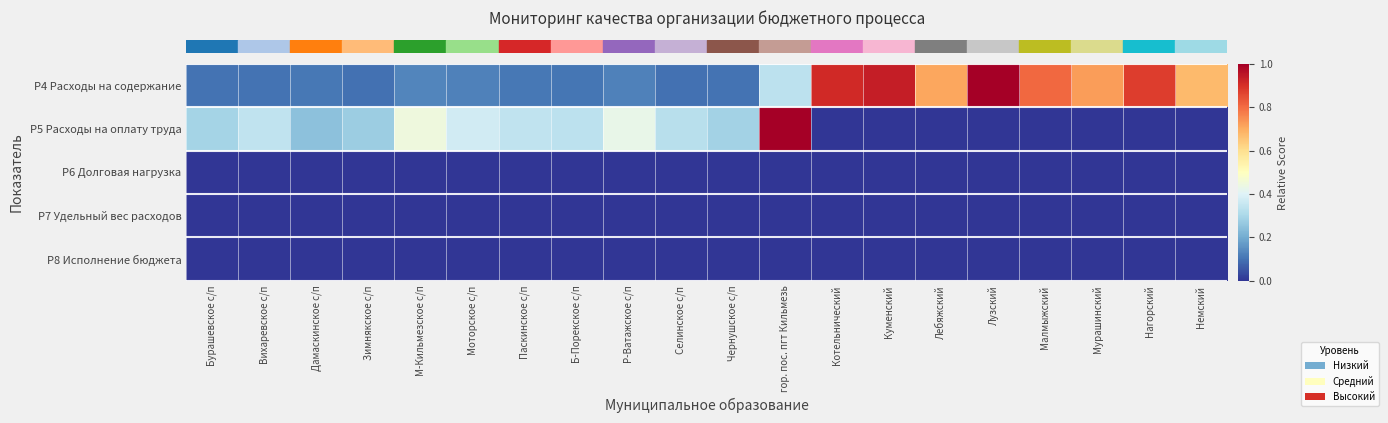

At which category is the sum across all series the highest?

гор. пос. пгт Кильмезь